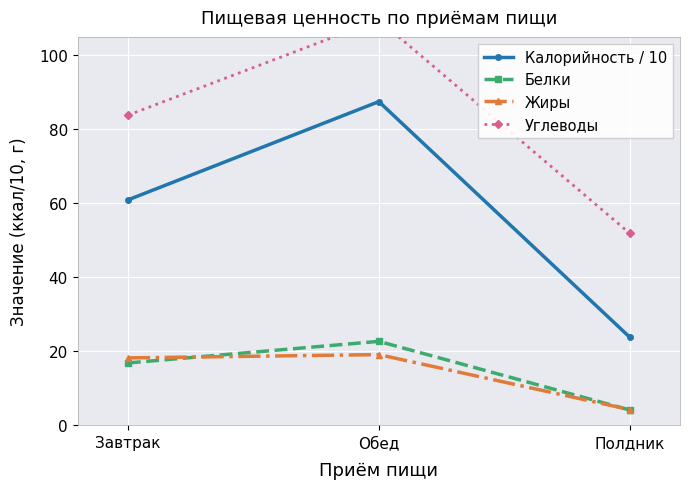

At which category is the sum across all series the highest?

Обед